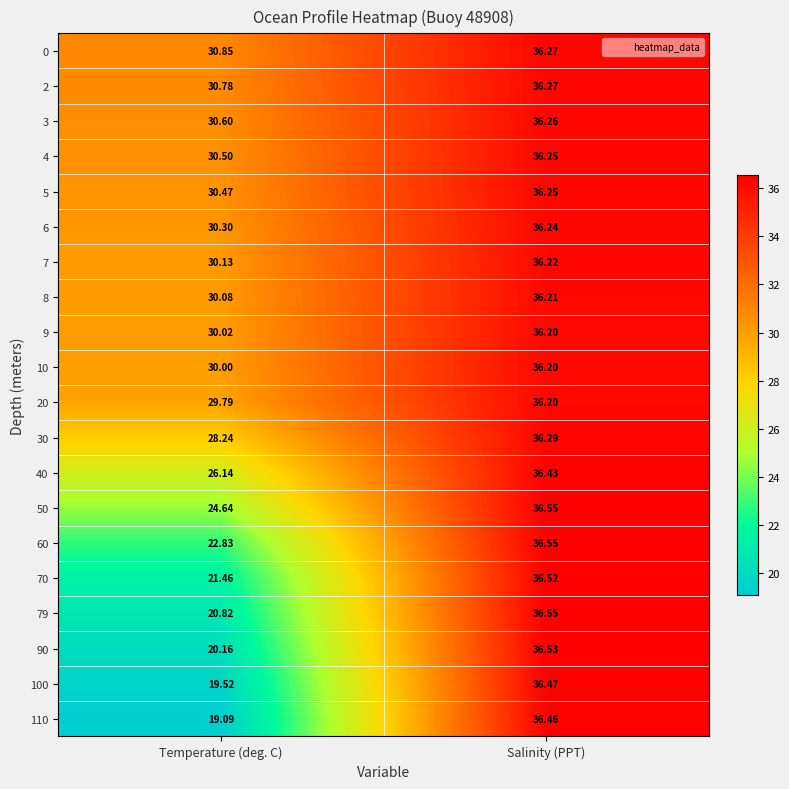

List the labels in order of 100 value, smallest first.

Temperature (deg. C), Salinity (PPT)